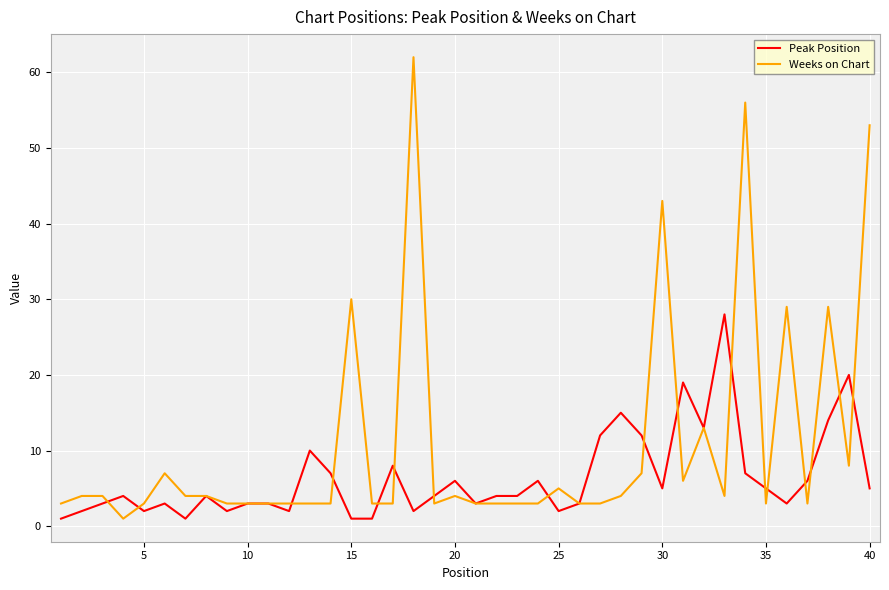

Reading left to right, extract all data points from this chart.

Peak Position: 1	2	3	4	2	3	1	4	2	3	3	2	10	7	1	1	8	2	4	6	3	4	4	6	2	3	12	15	12	5	19	13	28	7	5	3	6	14	20	5
Weeks on Chart: 3	4	4	1	3	7	4	4	3	3	3	3	3	3	30	3	3	62	3	4	3	3	3	3	5	3	3	4	7	43	6	13	4	56	3	29	3	29	8	53